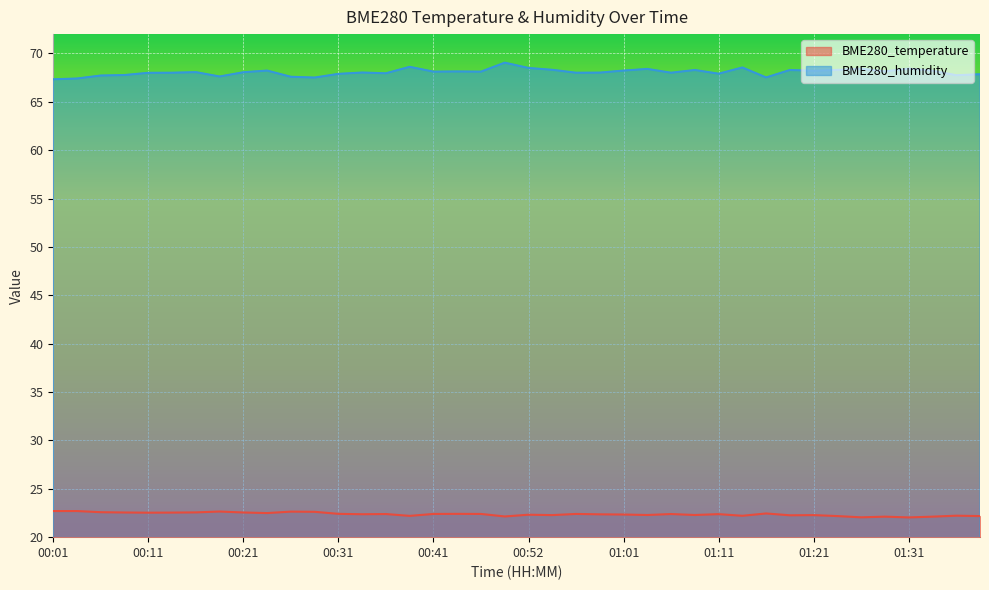

What is the sum of all BME280_humidity values?

2722.6